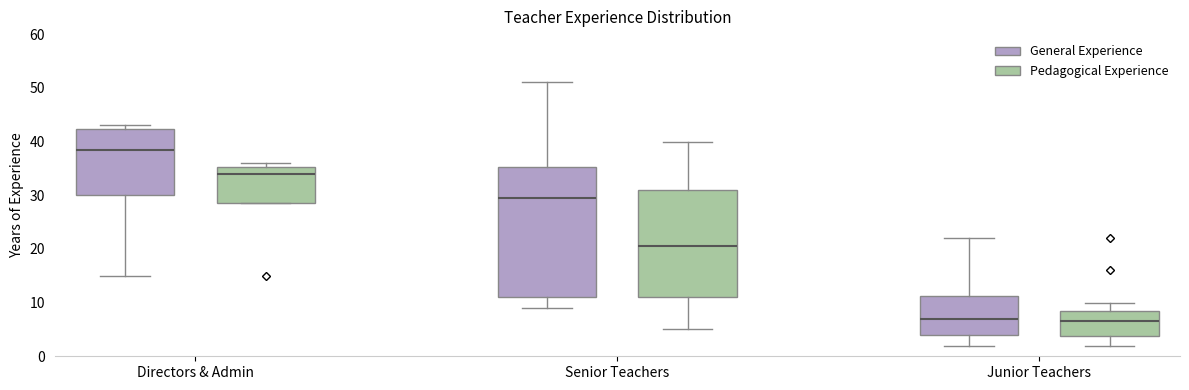

Reading left to right, transcribe this box plot: for each box, give where its median line is, the range the box spans, and where its two whiskers end, as read against the y-axis. The values are not printed on the chart, so give them approximately, as read against the axis.

Directors & Admin (General Experience): median 39, box 30 to 42, whiskers 15 to 43
Directors & Admin (Pedagogical Experience): median 34, box 29 to 35, whiskers 29 to 36
Senior Teachers (General Experience): median 30, box 11 to 35, whiskers 9 to 51
Senior Teachers (Pedagogical Experience): median 21, box 11 to 31, whiskers 5 to 40
Junior Teachers (General Experience): median 7, box 4 to 11, whiskers 2 to 22
Junior Teachers (Pedagogical Experience): median 7, box 4 to 9, whiskers 2 to 10